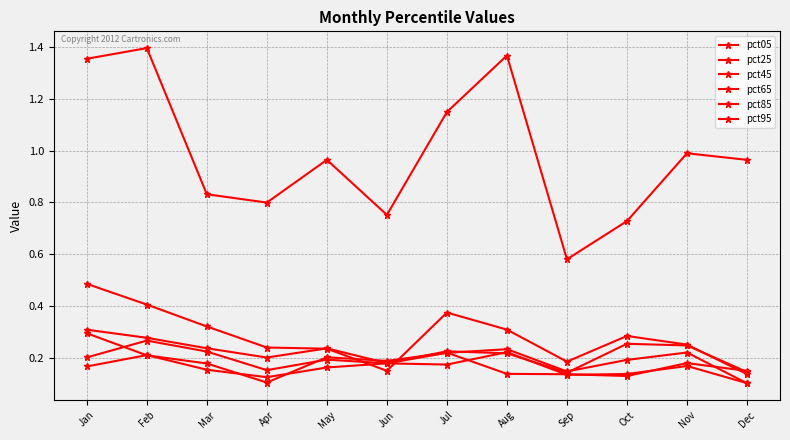

Rank the series at Sep from lowest to highest value.

pct25, pct05, pct65, pct45, pct85, pct95